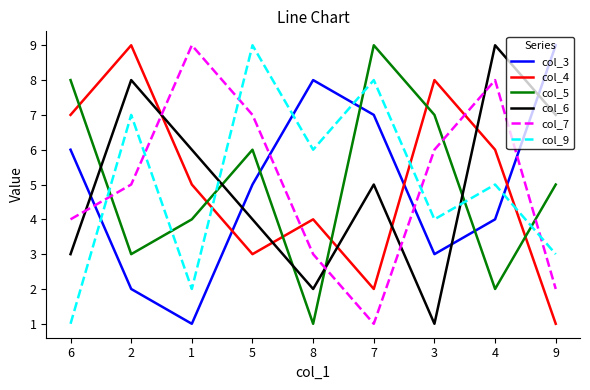

True or false: col_6 has a value of 1 at 8.

False